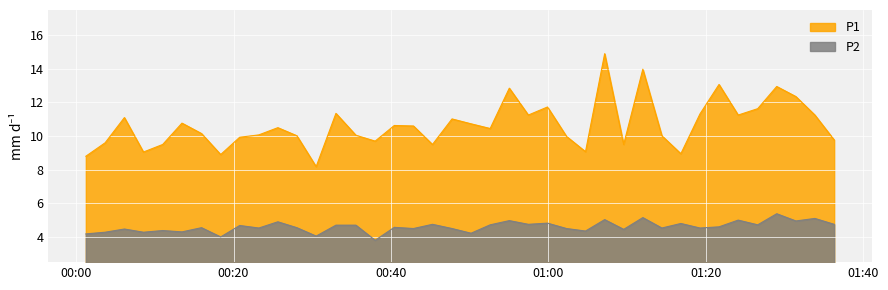

What is the value of the P2 point at the 24th from the left?

4.8